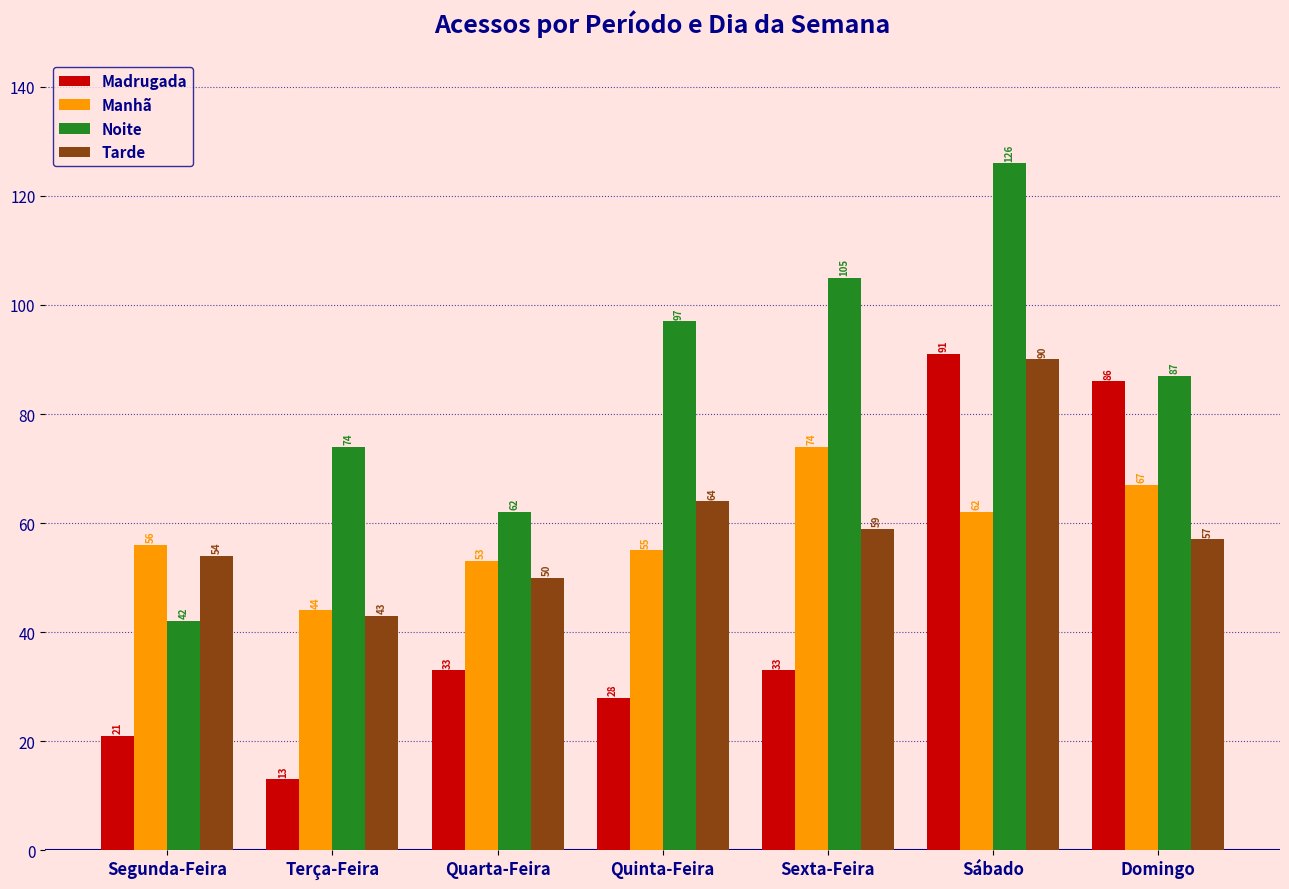

True or false: Noite has a value of 19 at Segunda-Feira.

False